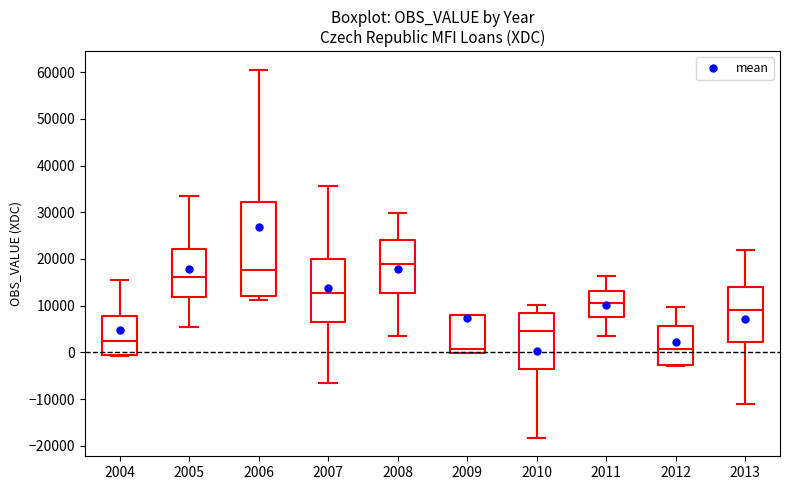

Reading left to right, transcribe this box plot: for each box, give where its median line is, the range the box spans, and where its two whiskers end, as read against the y-axis. The values are not printed on the chart, so give them approximately, as read against the axis.

2004: median 2000, box 0 to 8000, whiskers -1000 to 15000
2005: median 16000, box 12000 to 22000, whiskers 5000 to 33000
2006: median 18000, box 12000 to 32000, whiskers 11000 to 61000
2007: median 13000, box 6000 to 20000, whiskers -7000 to 36000
2008: median 19000, box 13000 to 24000, whiskers 4000 to 30000
2009: median 1000, box 0 to 8000, whiskers 0 to 8000
2010: median 5000, box -4000 to 8000, whiskers -18000 to 10000
2011: median 11000, box 8000 to 13000, whiskers 3000 to 16000
2012: median 1000, box -3000 to 6000, whiskers -3000 to 10000
2013: median 9000, box 2000 to 14000, whiskers -11000 to 22000